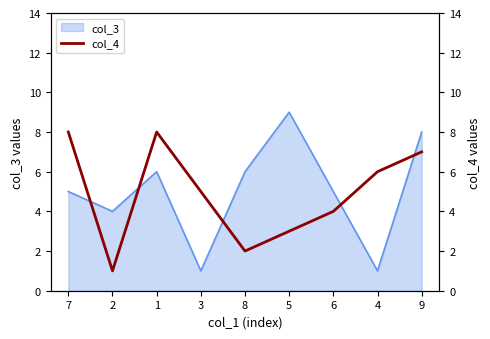

How many points are lower than both their immediate neighbors (excluding endpoints)?

2